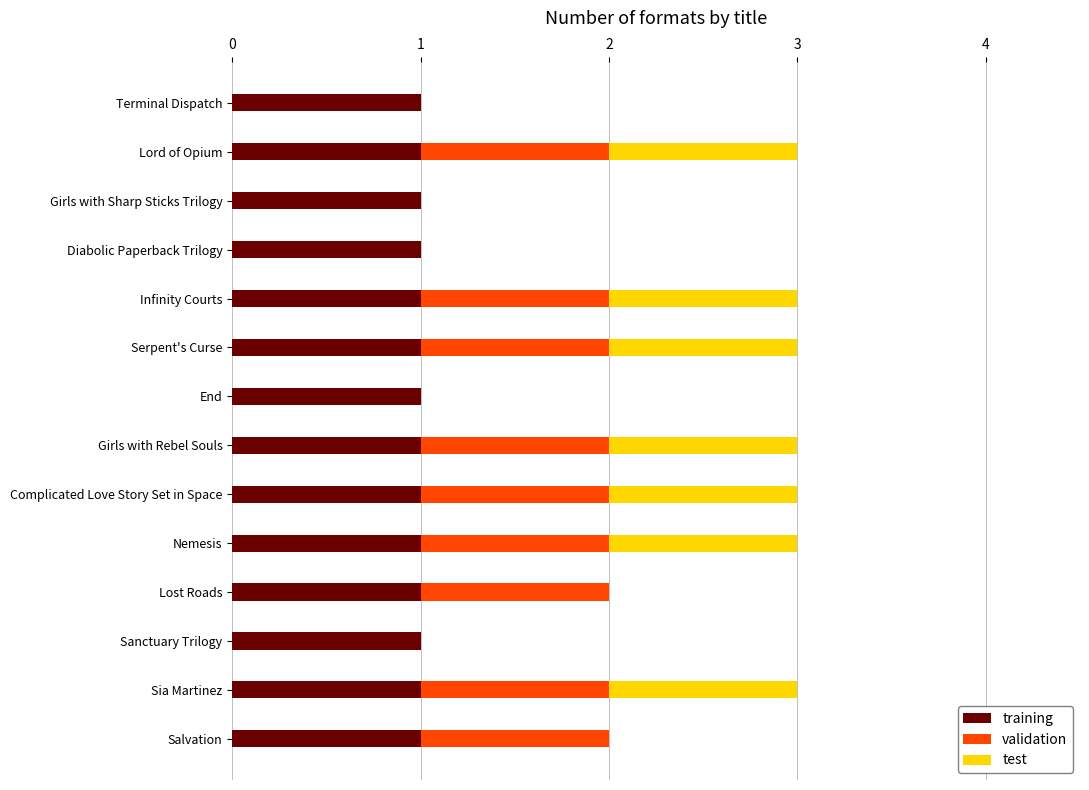

Is it true that training equals 1 at Nemesis?

True